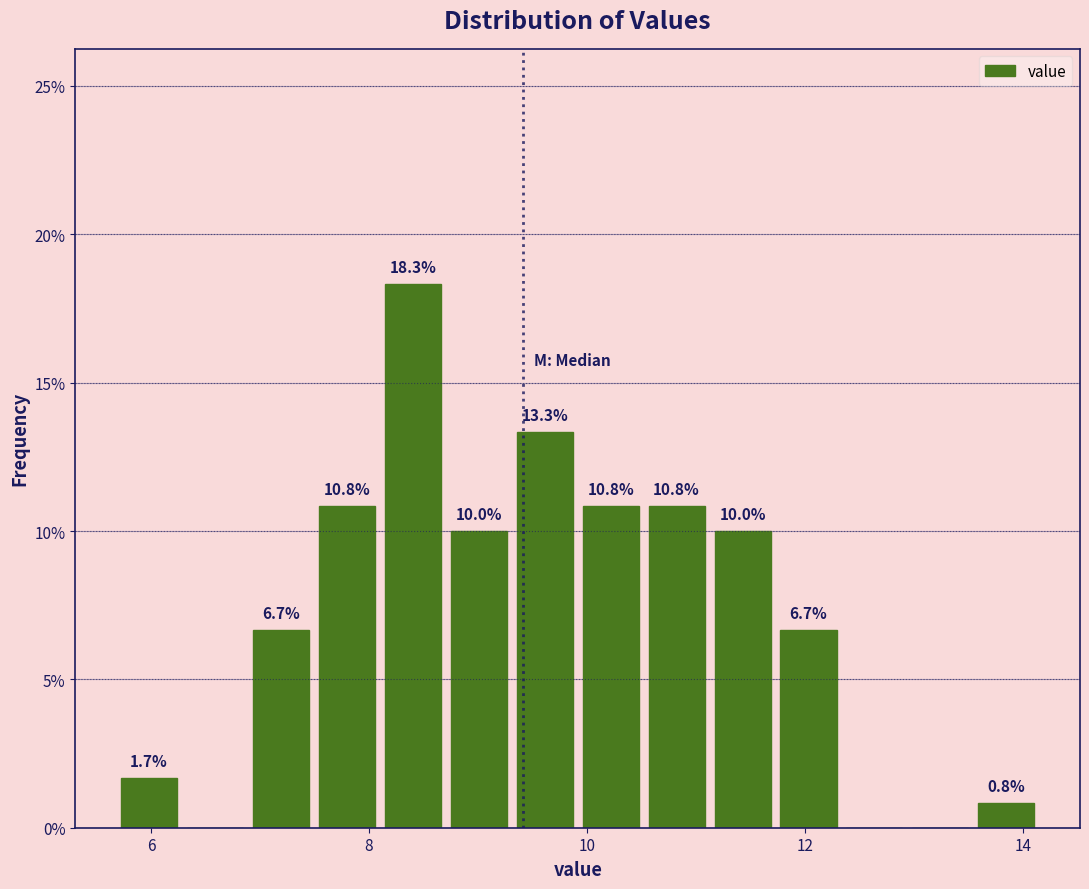

Around what value on the x-axis is the tallest bar? Give the approximate position of its centre, as read against the axis.

8.4